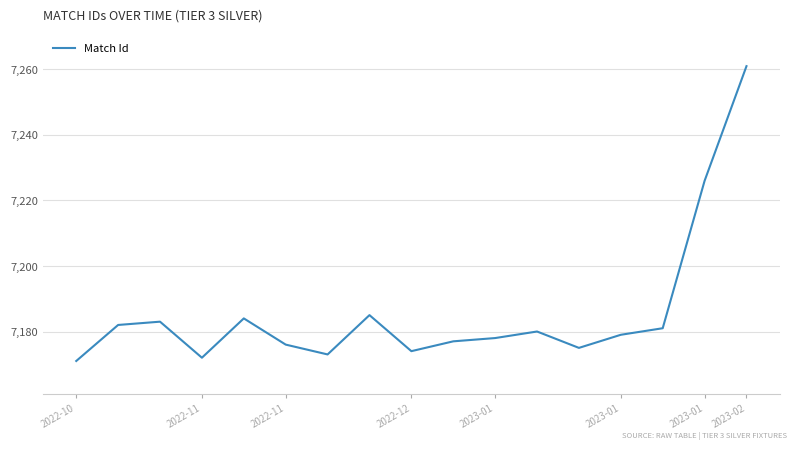

What is the greatest value displayed?

7261